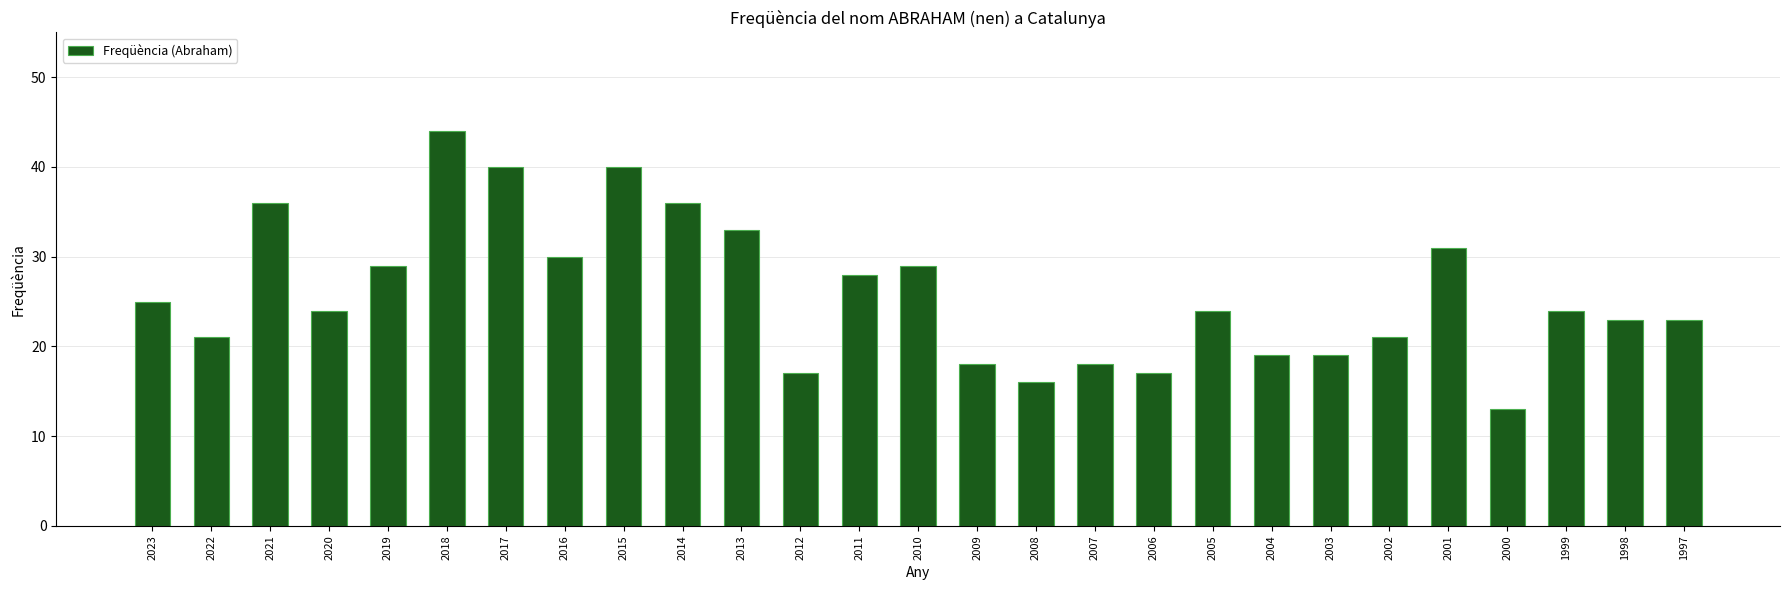

Between 2021 and 2022, which is larger?

2021